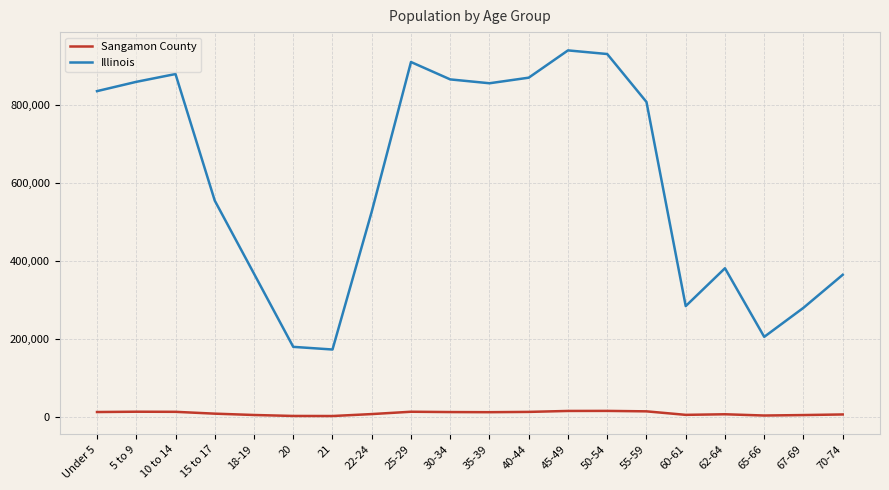

What is the difference between the second highest and minimum values in the Sangamon County series?

13009